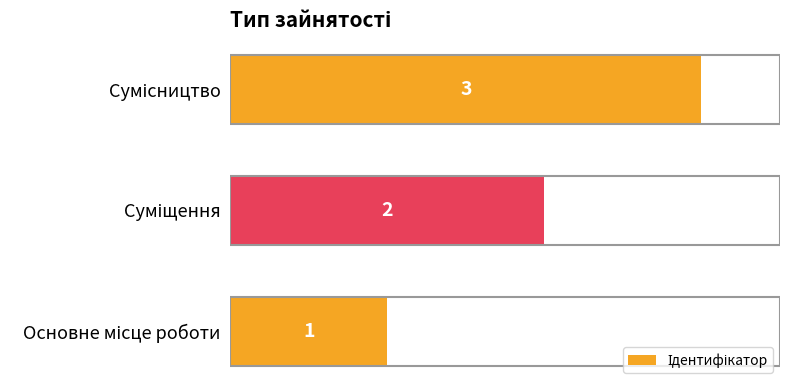

What is the sum of all values?

6